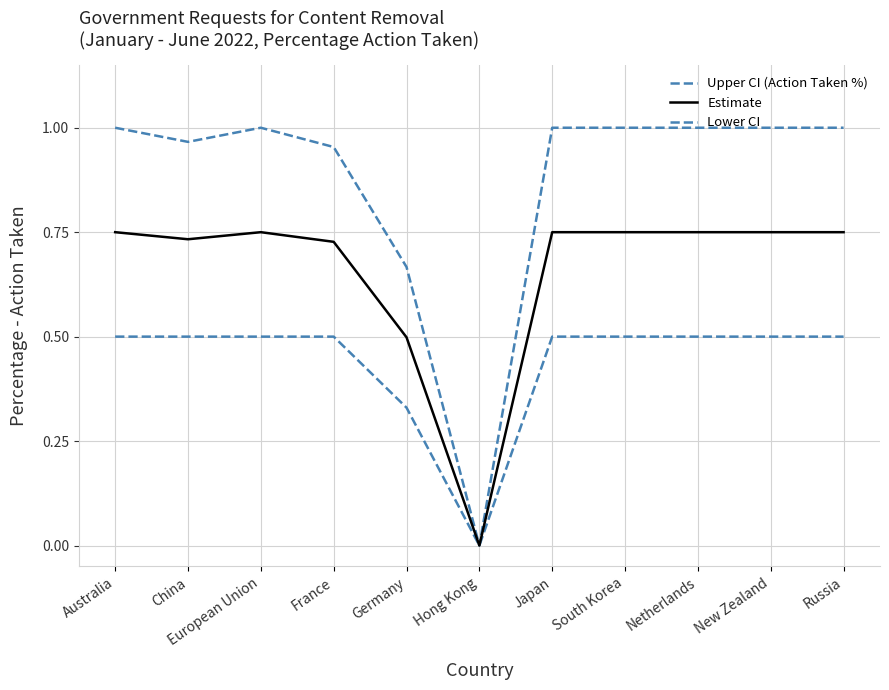

What is the spread (max minus min) of values at South Korea?

0.5